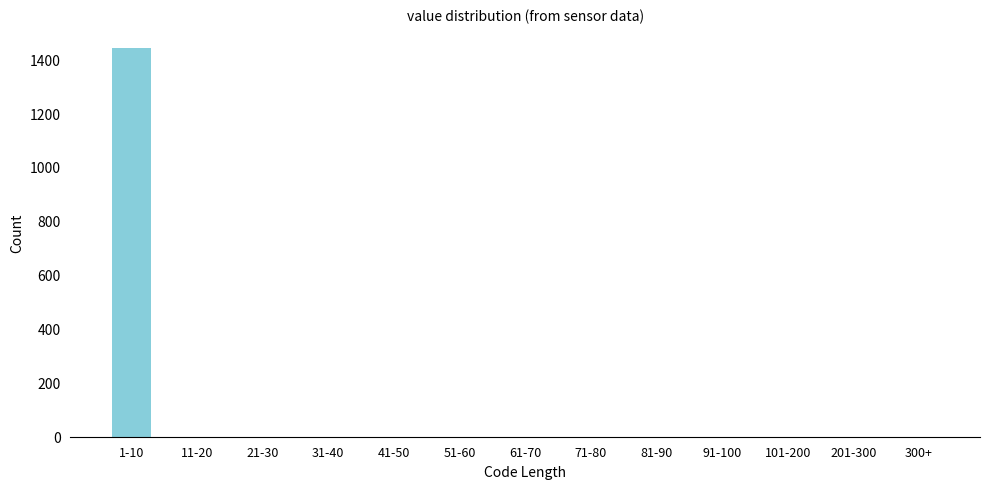

Reading left to right, what are all the values shown in this chart?

1-10=1440	11-20=0	21-30=0	31-40=0	41-50=0	51-60=0	61-70=0	71-80=0	81-90=0	91-100=0	101-200=0	201-300=0	300+=0